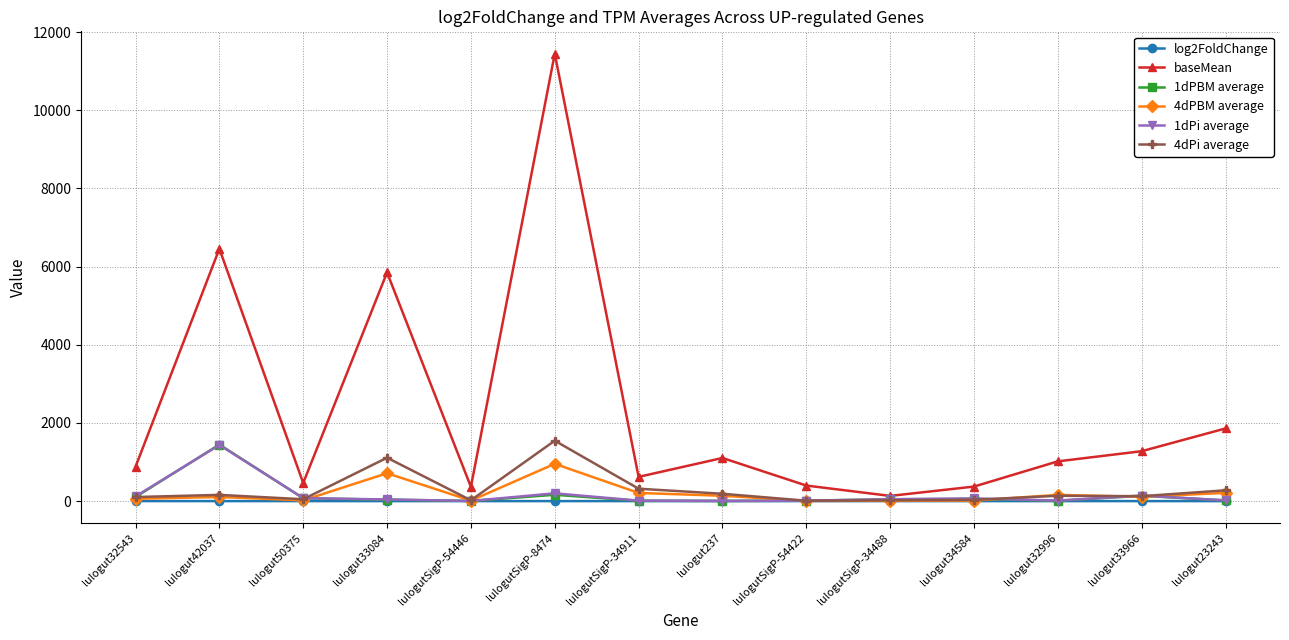

What is the maximum value shown in the chart?

11447.3